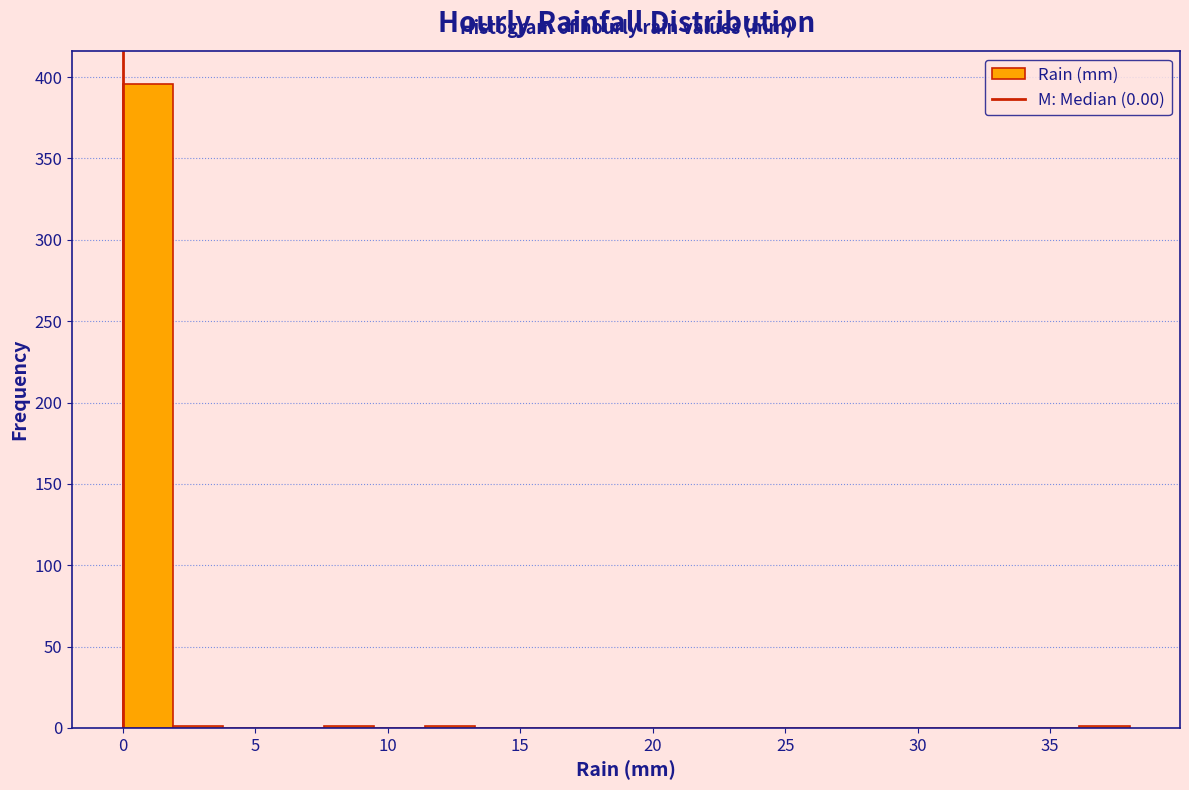

Around what value on the x-axis is the tallest bar? Give the approximate position of its centre, as read against the axis.

1.0